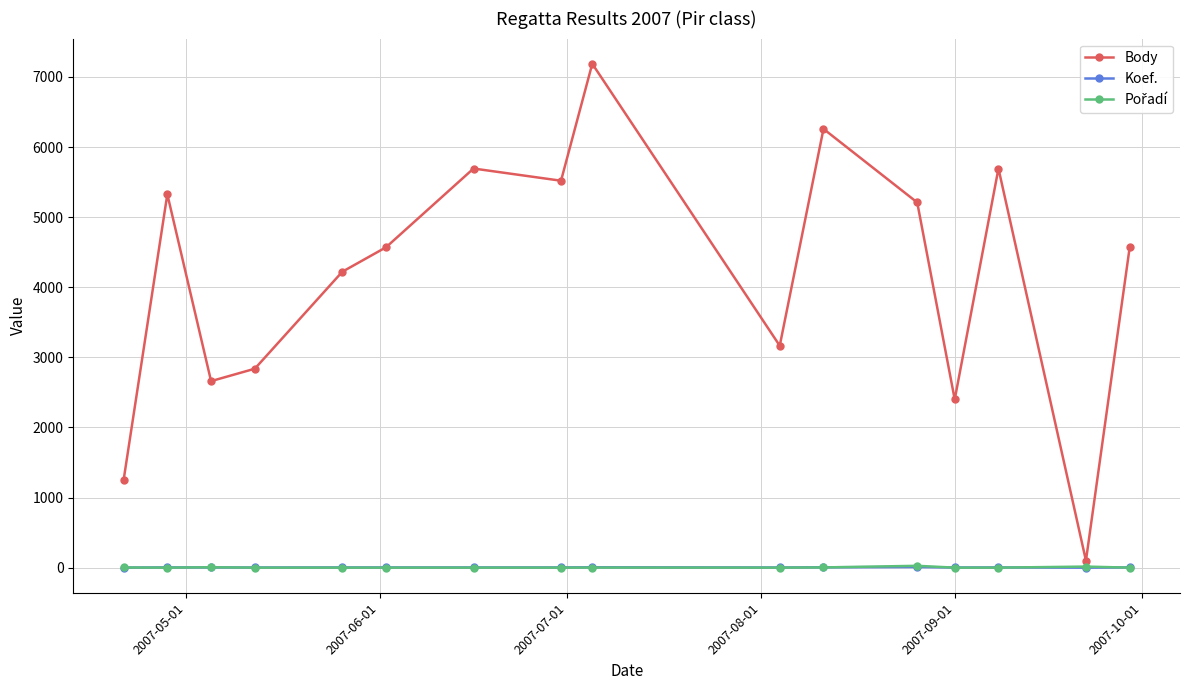

Which series has the widest spread of values?

Body